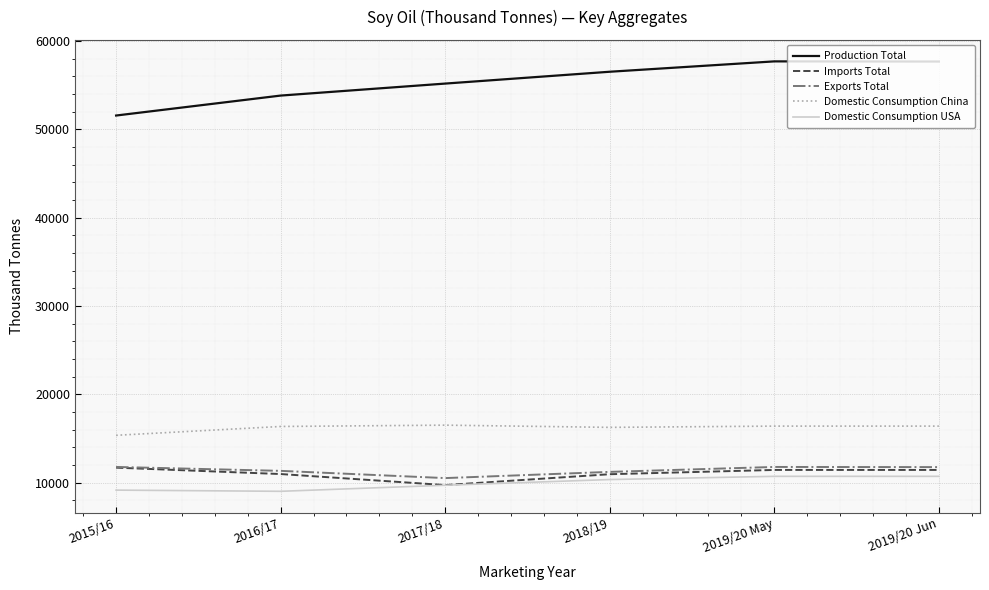

What is the minimum value for Domestic Consumption USA?

9010